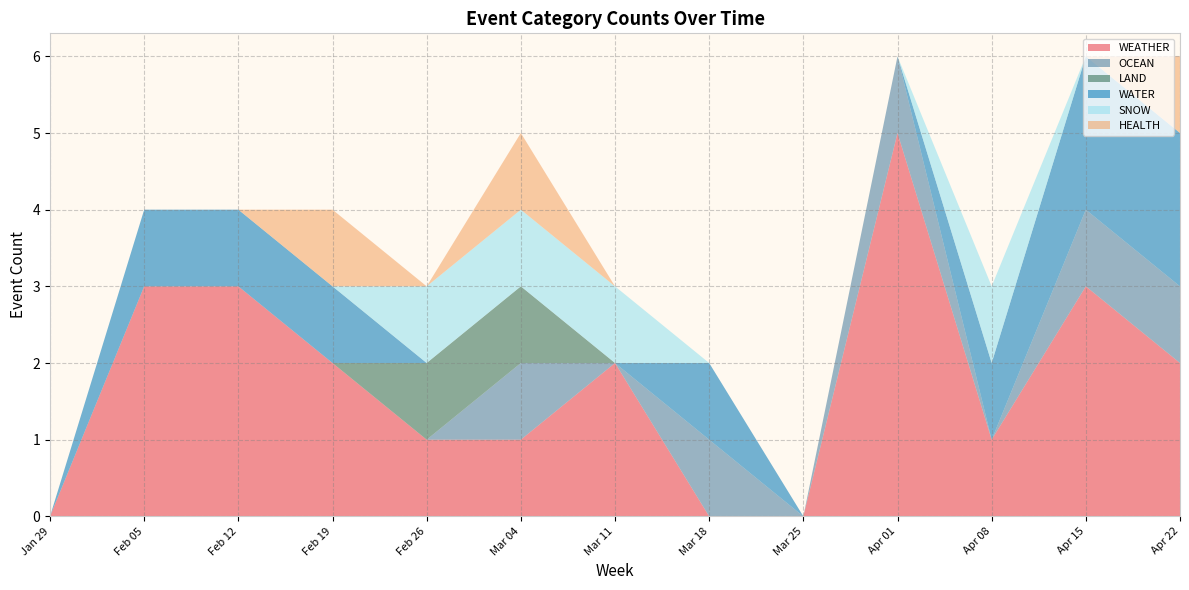

Which category has the highest value in the WEATHER series?

Apr 01